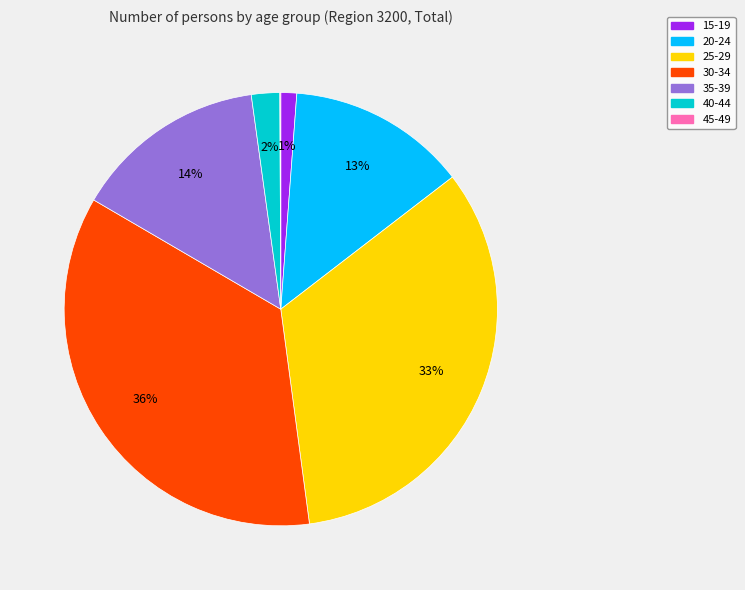

To the nearest percent, what portion does 40-44 represent?

2%